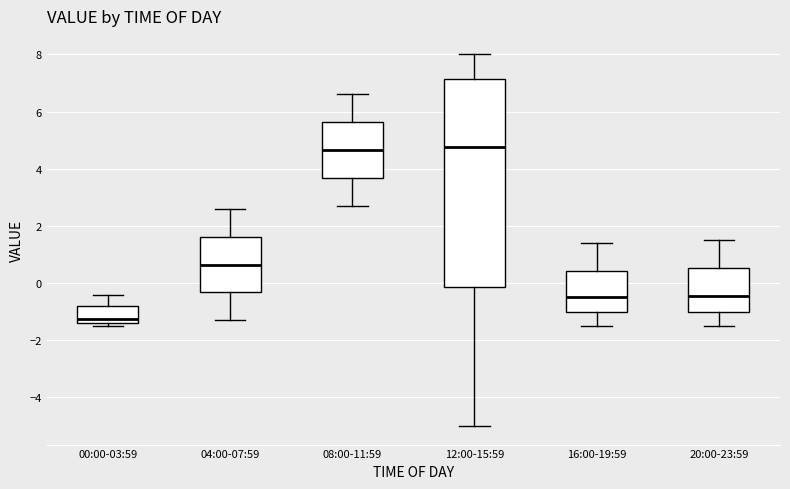

Reading left to right, transcribe this box plot: for each box, give where its median line is, the range the box spans, and where its two whiskers end, as read against the y-axis. The values are not printed on the chart, so give them approximately, as read against the axis.

00:00-03:59: median -1.2, box -1.4 to -0.8, whiskers -1.4 (just below the box's lower edge) to -0.4
04:00-07:59: median 0.6, box -0.4 to 1.6, whiskers -1.2 to 2.6
08:00-11:59: median 4.6, box 3.6 to 5.6, whiskers 2.8 to 6.6
12:00-15:59: median 4.8, box -0.2 to 7.2, whiskers -5.0 to 8.0
16:00-19:59: median -0.4, box -1.0 to 0.4, whiskers -1.4 to 1.4
20:00-23:59: median -0.4, box -1.0 to 0.6, whiskers -1.4 to 1.6